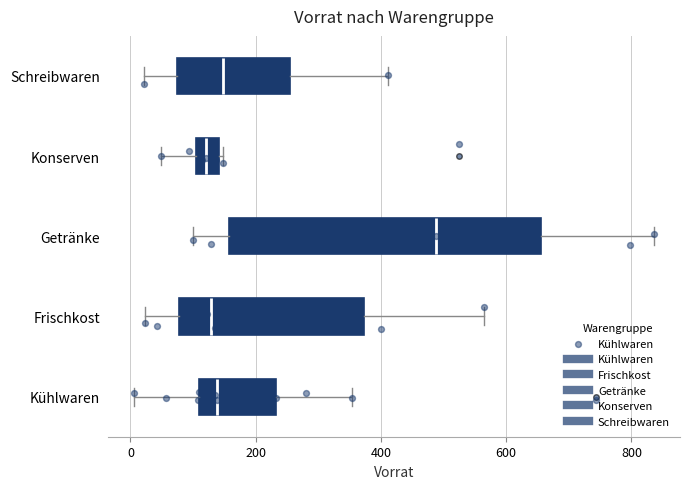

Reading bottom to top, transcribe this box plot: for each box, give where its median line is, the range the box spans, and where its two whiskers end, as read against the x-axis. The values are not printed on the chart, so give them approximately, as read against the axis.

Kühlwaren: median 140, box 120 to 240, whiskers 0 to 360
Frischkost: median 120, box 80 to 380, whiskers 20 to 560
Getränke: median 480, box 160 to 660, whiskers 100 to 840
Konserven: median 120, box 100 to 140, whiskers 40 to 140
Schreibwaren: median 140, box 80 to 260, whiskers 20 to 420